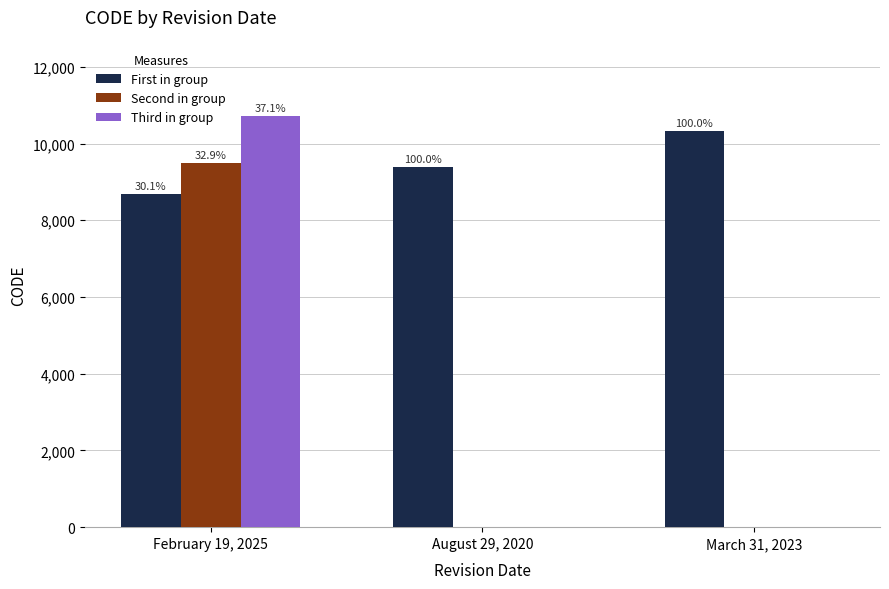

What is the greatest value displayed?

10707